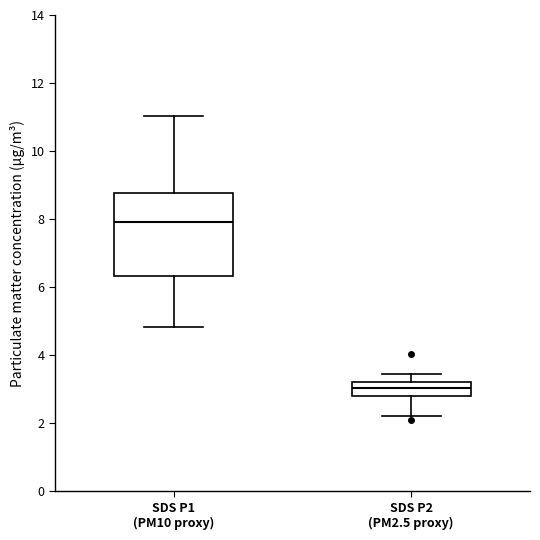

Which box has the highest median line?

SDS P1 (PM10 proxy)